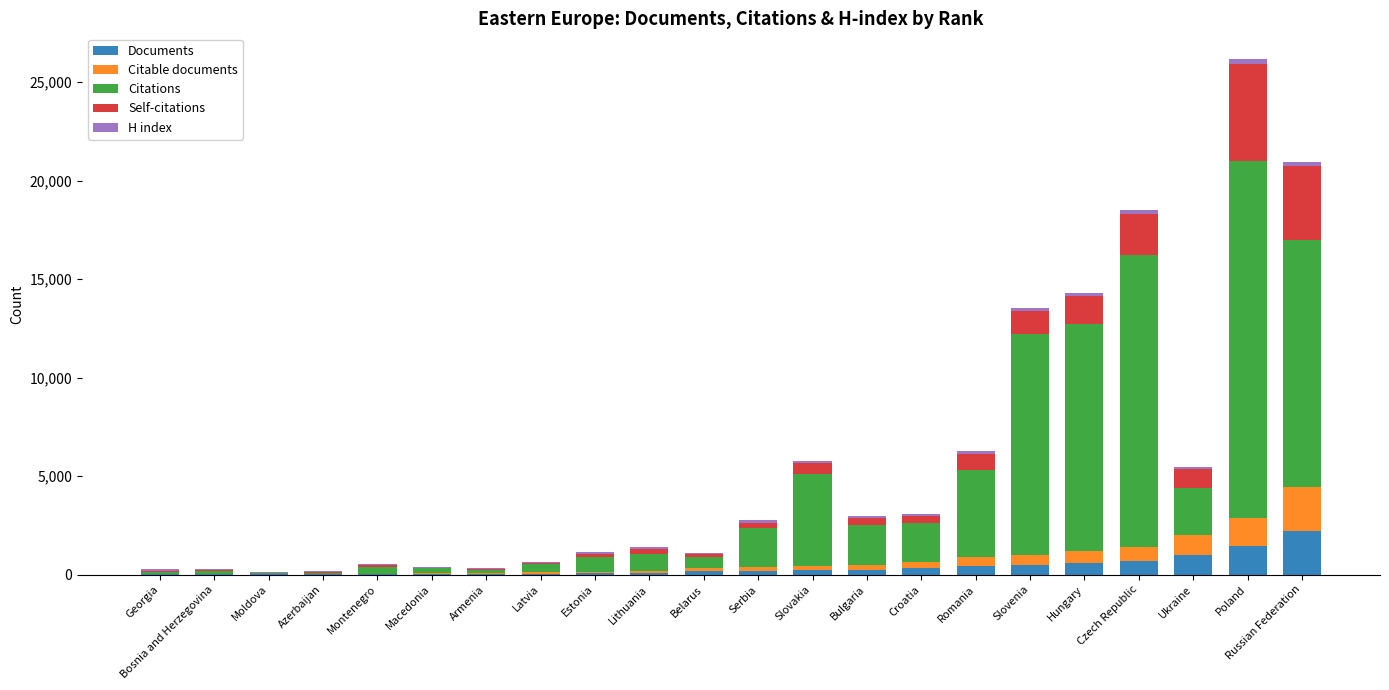

What is the average value of the Documents series?

382